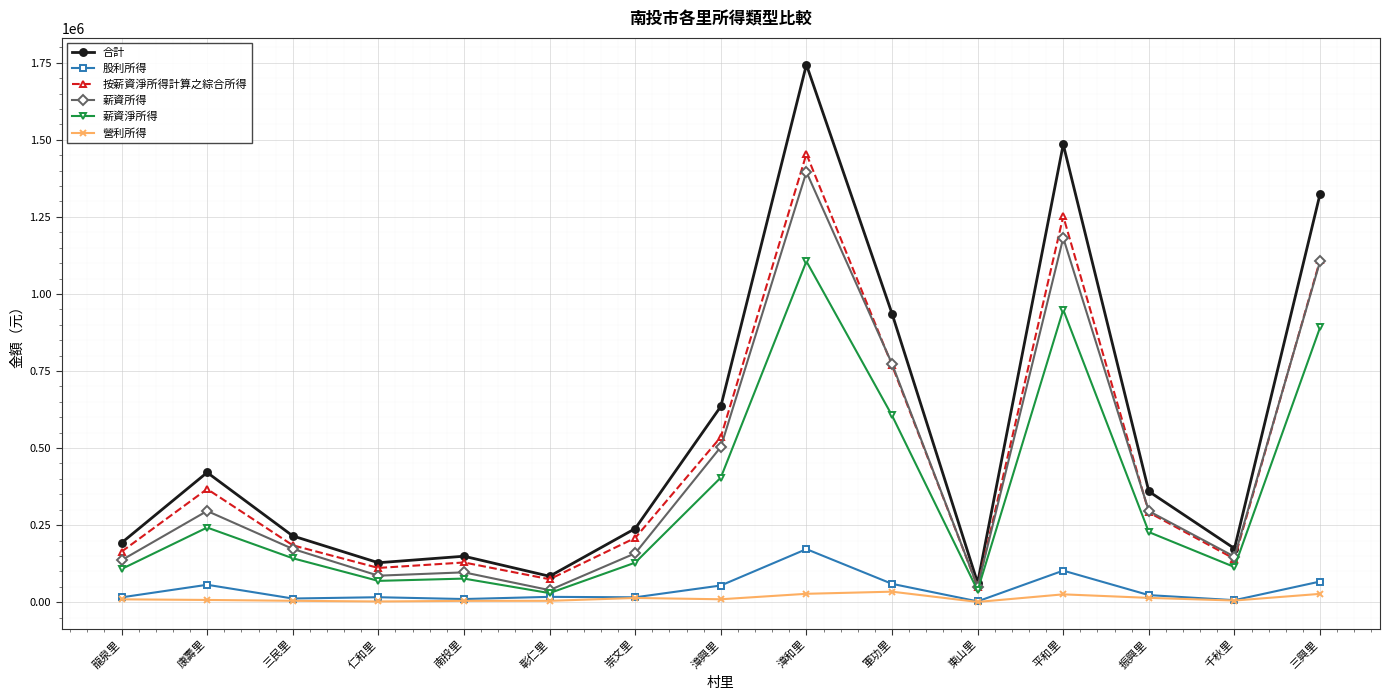

What is the total value across all series at 崇文里?

763236